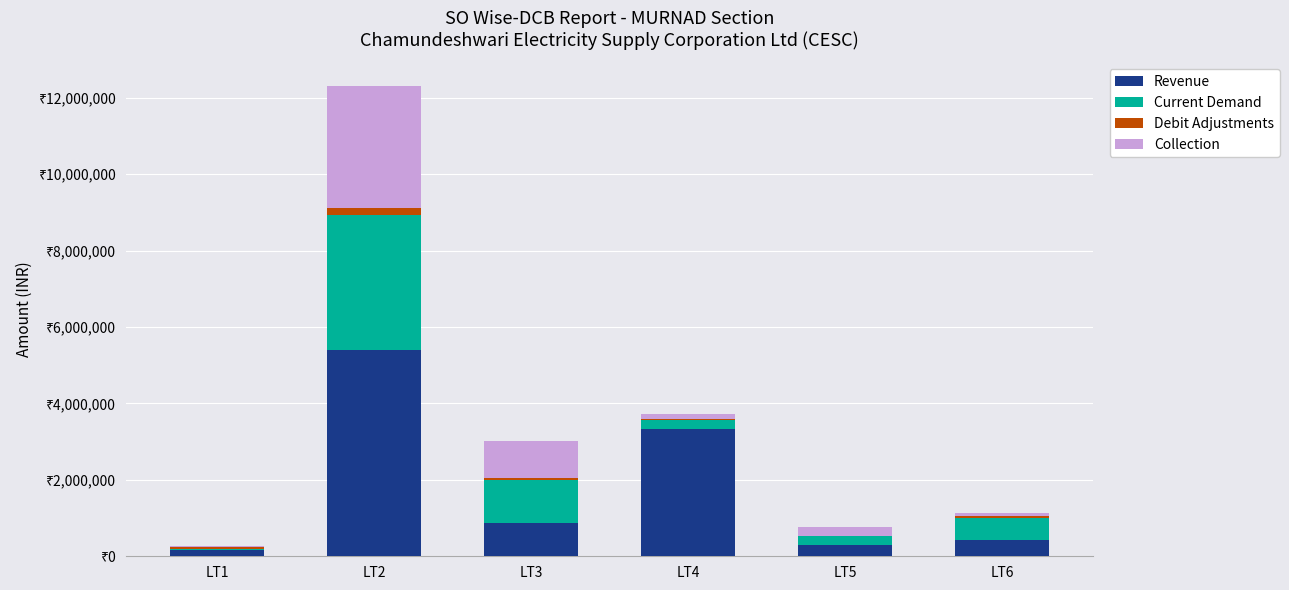

List the labels in order of Current Demand value, smallest first.

LT1, LT5, LT4, LT6, LT3, LT2